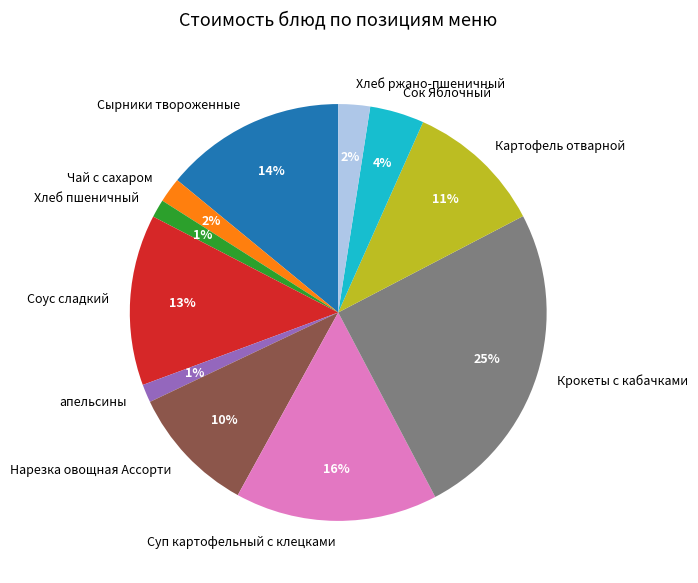

To the nearest percent, what portion does Крокеты с кабачками represent?

25%